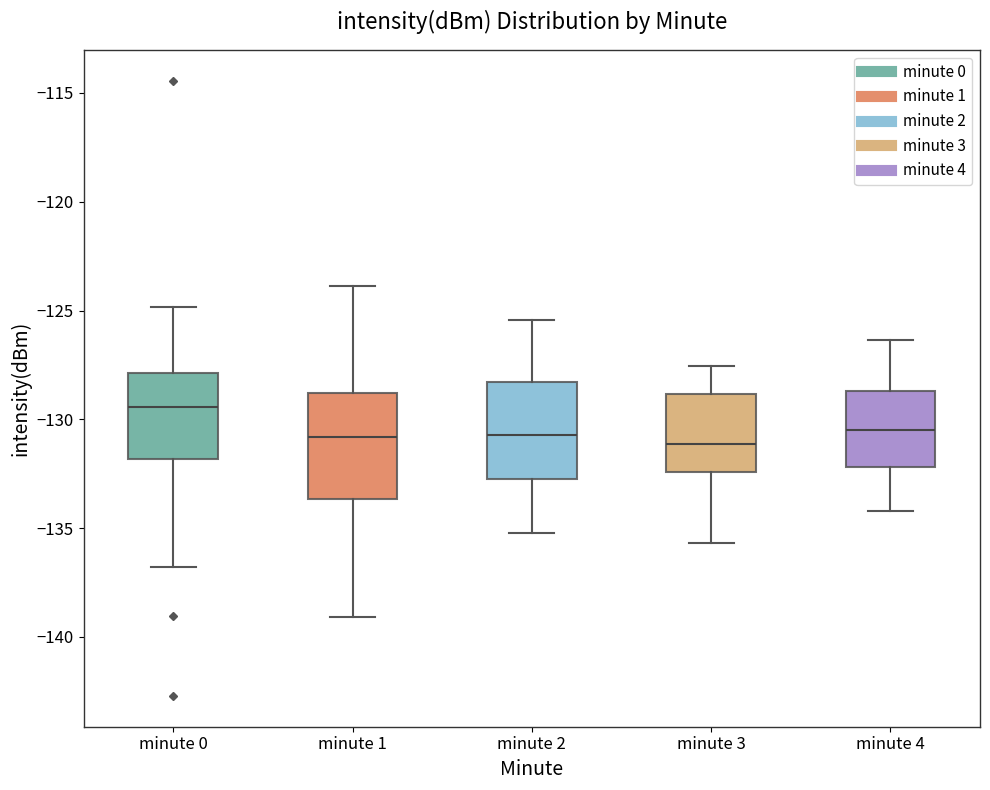

Reading left to right, read every box against the y-axis: the position of its median line, the range the box covers, and the ends of its whiskers. The values are not printed on the chart, so give them approximately, as read against the axis.

minute 0: median -129.5, box -132.0 to -128.0, whiskers -137.0 to -125.0
minute 1: median -131.0, box -133.5 to -129.0, whiskers -139.0 to -124.0
minute 2: median -130.5, box -133.0 to -128.5, whiskers -135.0 to -125.5
minute 3: median -131.0, box -132.5 to -129.0, whiskers -135.5 to -127.5
minute 4: median -130.5, box -132.0 to -128.5, whiskers -134.0 to -126.5